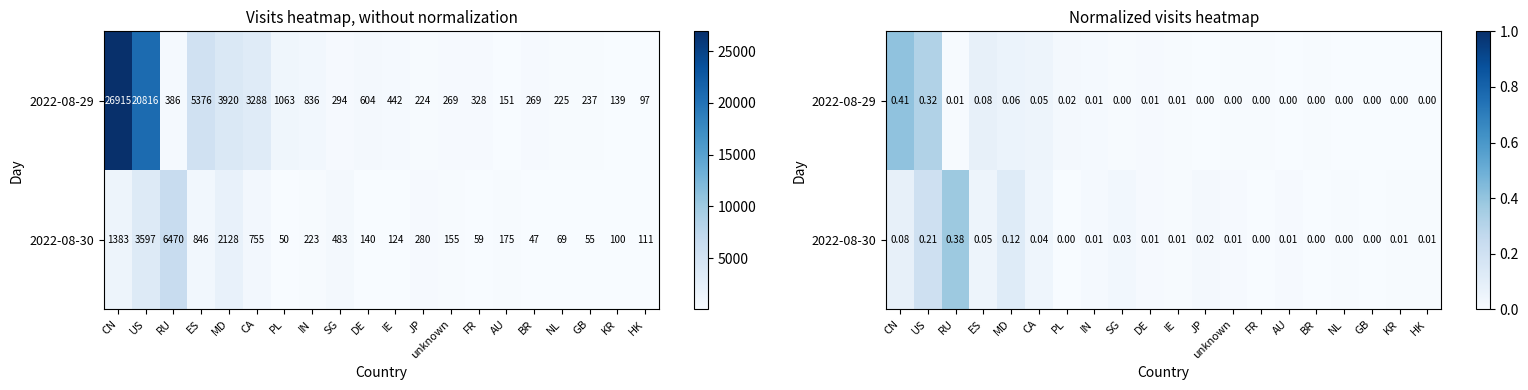

Which label corresponds to the largest value in the chart?

CN